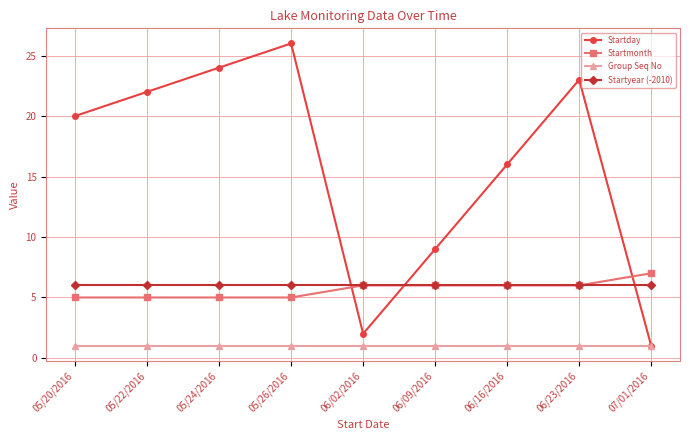

Is this an area chart (filled region under the line)?

No